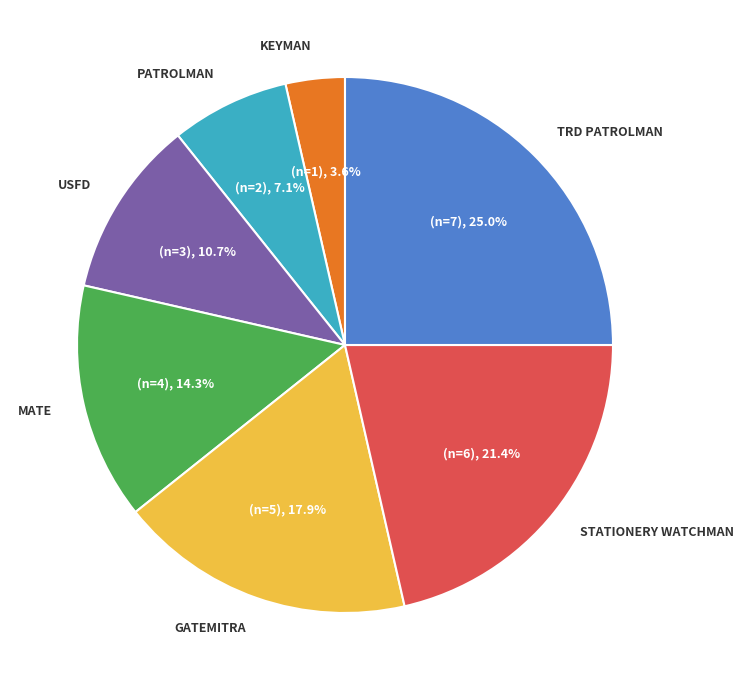

Do KEYMAN and PATROLMAN together represent more than half of the pie?

No